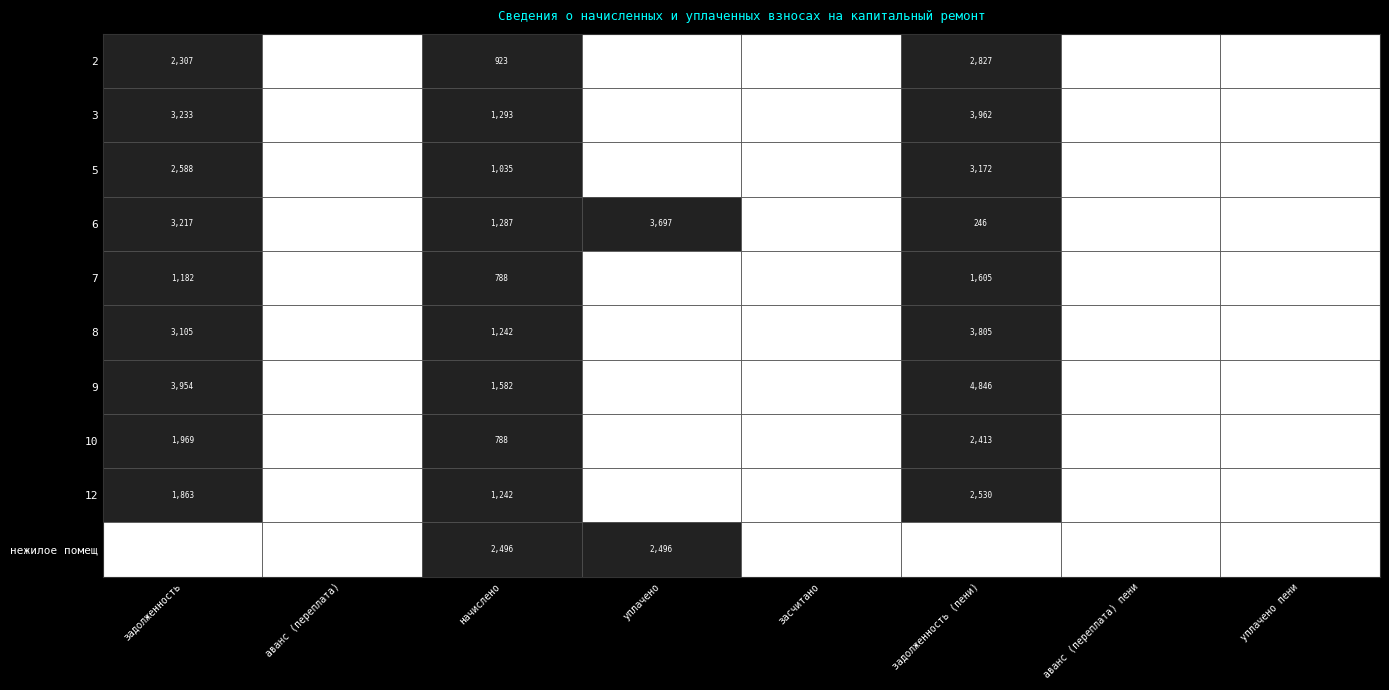

The 6 series shows 92 at задолженность (пени). True or false?

False